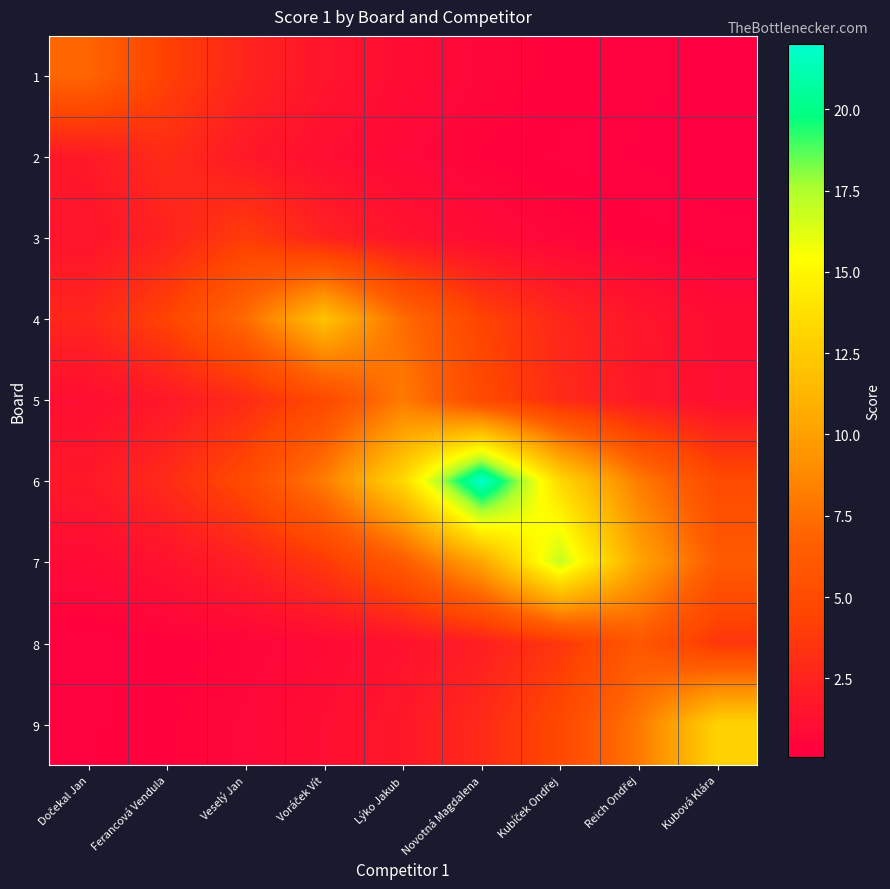

What is the total value across all series at Voráček Vít?

35.7